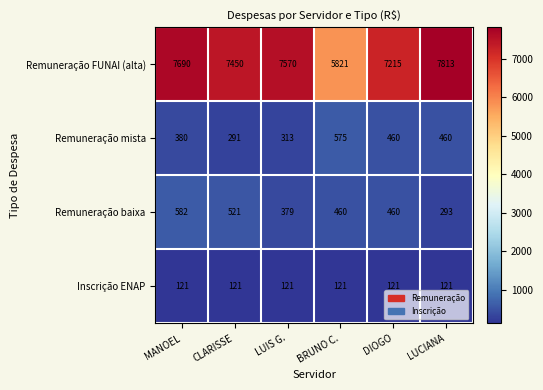

At which category is the sum across all series the highest?

MANOEL